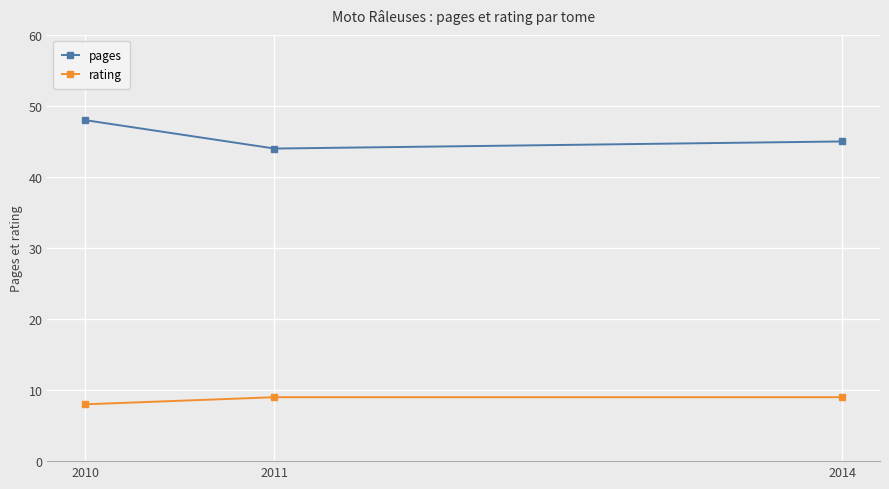

Where is pages nearest to the value 46?

2014